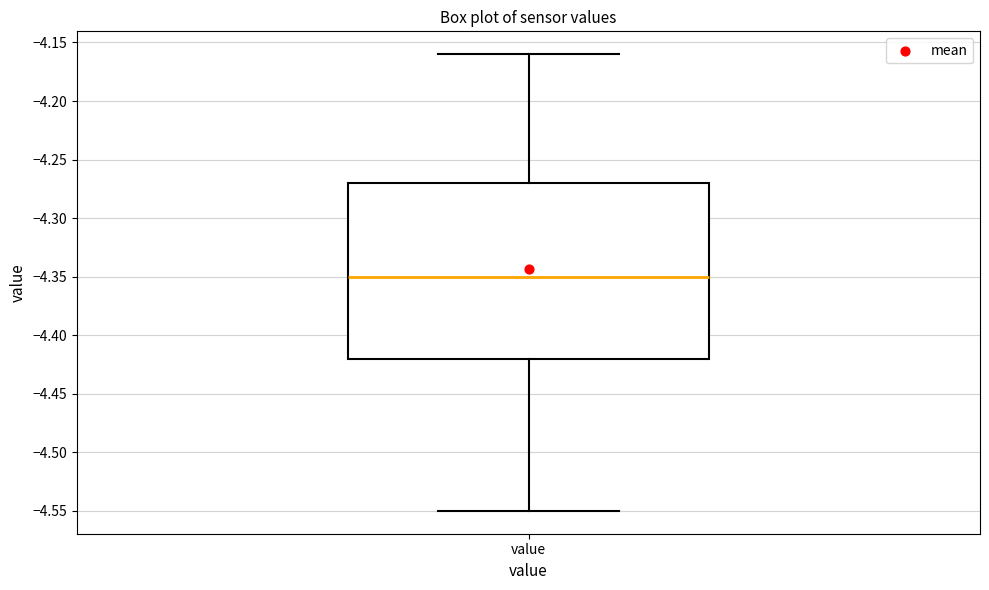

Read this box plot against the y-axis: the position of the median line, the range covered by the box, and the ends of both whiskers. The values are not printed on the chart, so give them approximately, as read against the axis.

median -4.35, box -4.42 to -4.27, whiskers -4.55 to -4.16